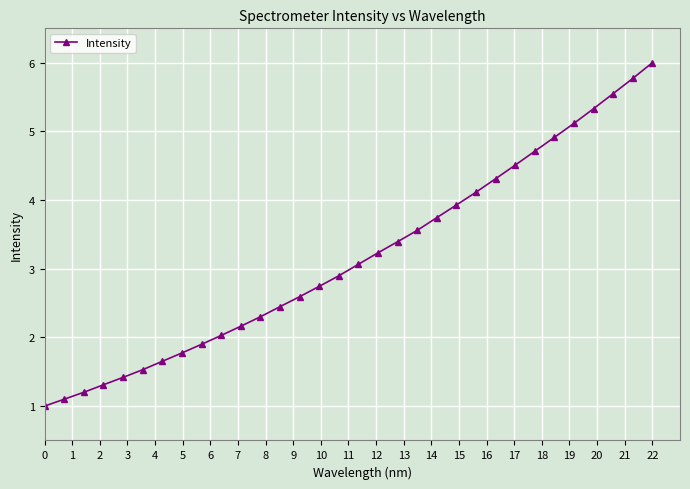

Does the chart display data point markers on the line(s)?

Yes